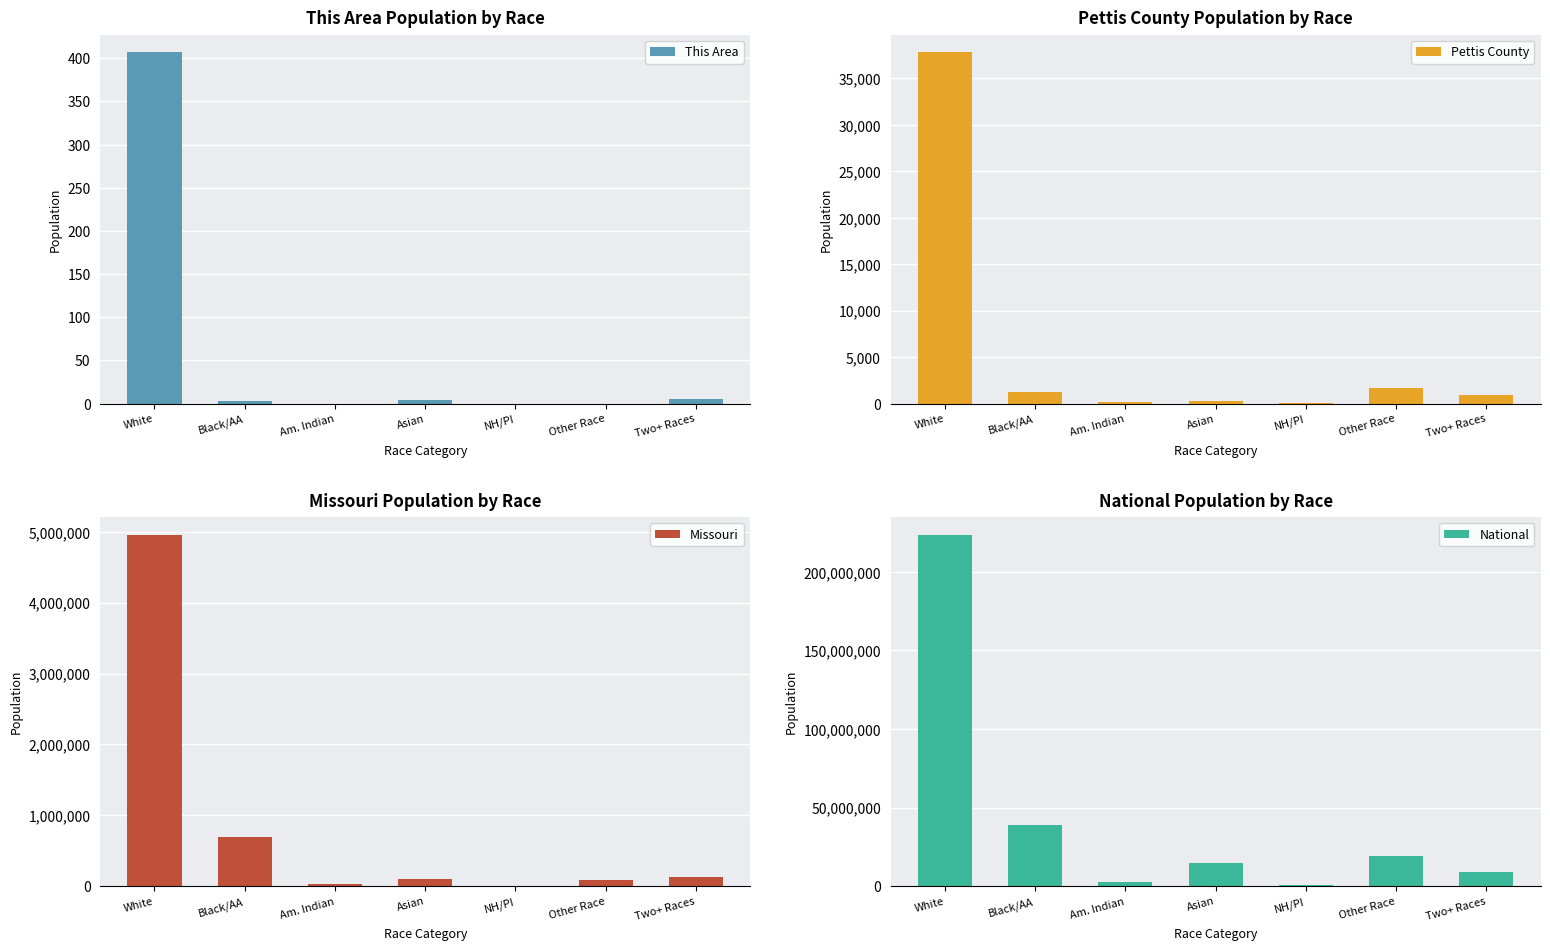

What is the difference between the highest and lowest values at Other Race?

19107368